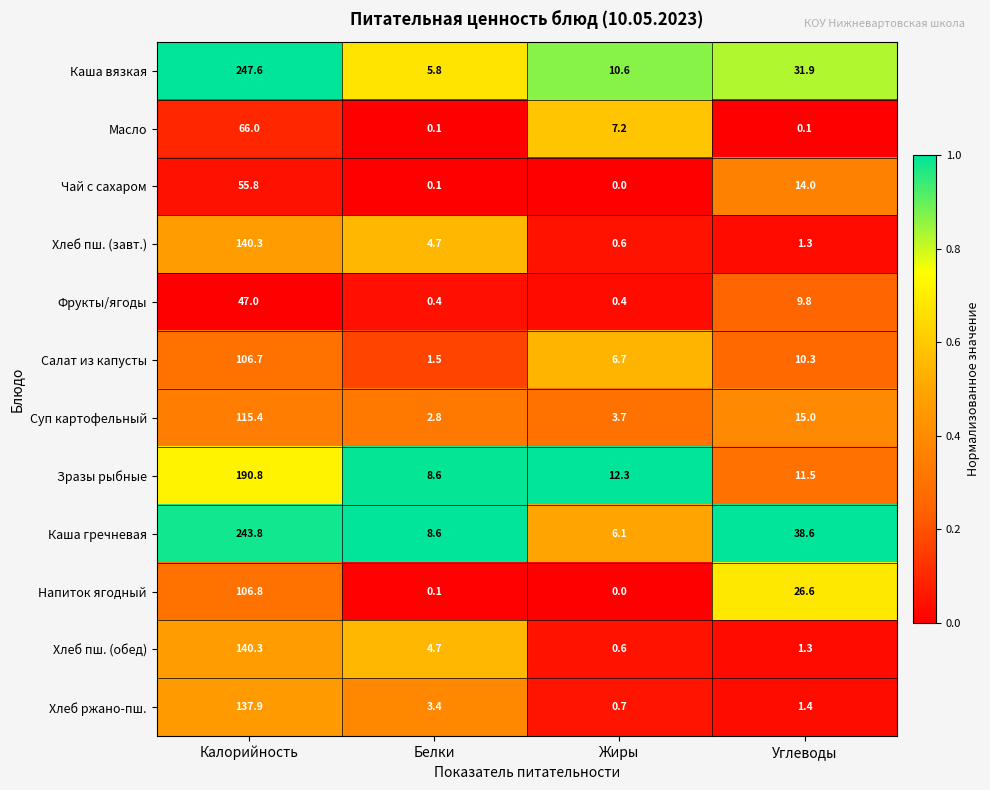

Which category has the lowest value across all series?

Жиры